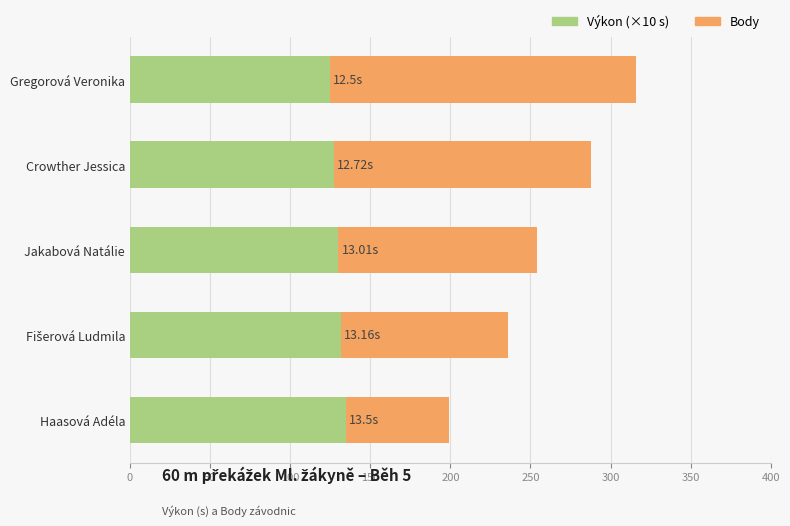

What is the difference between the maximum and second lowest values in the Výkon (×10) series?

7.8